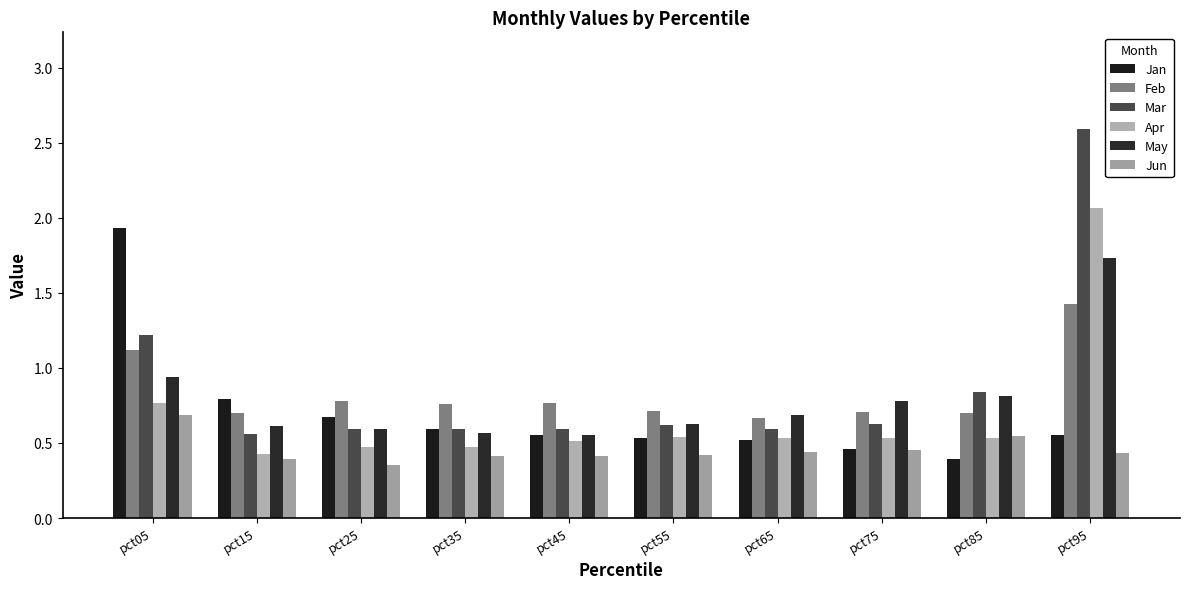

How many bars are there in each group?

6